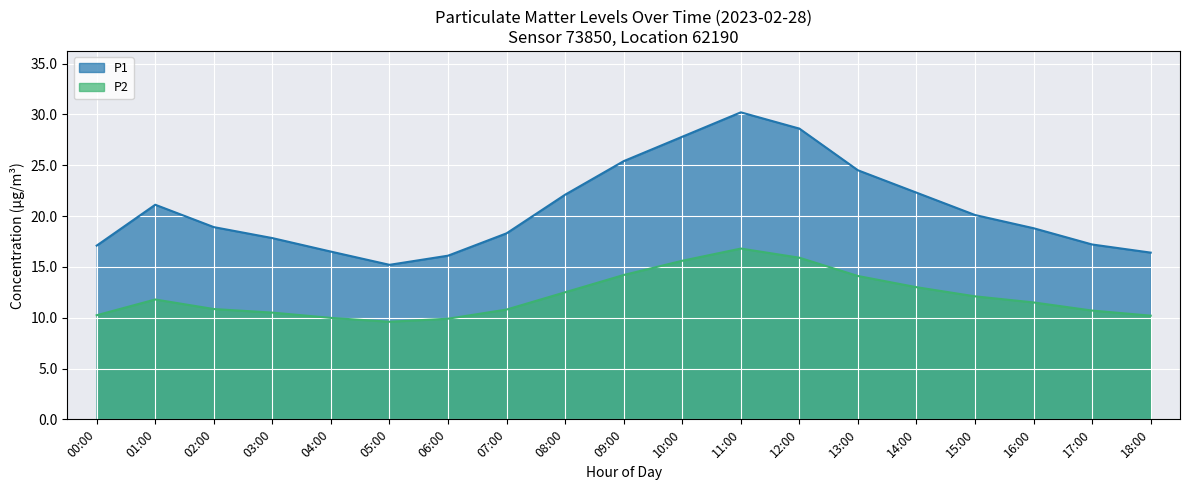

At which category does P1 reach its first local valley?

05:00